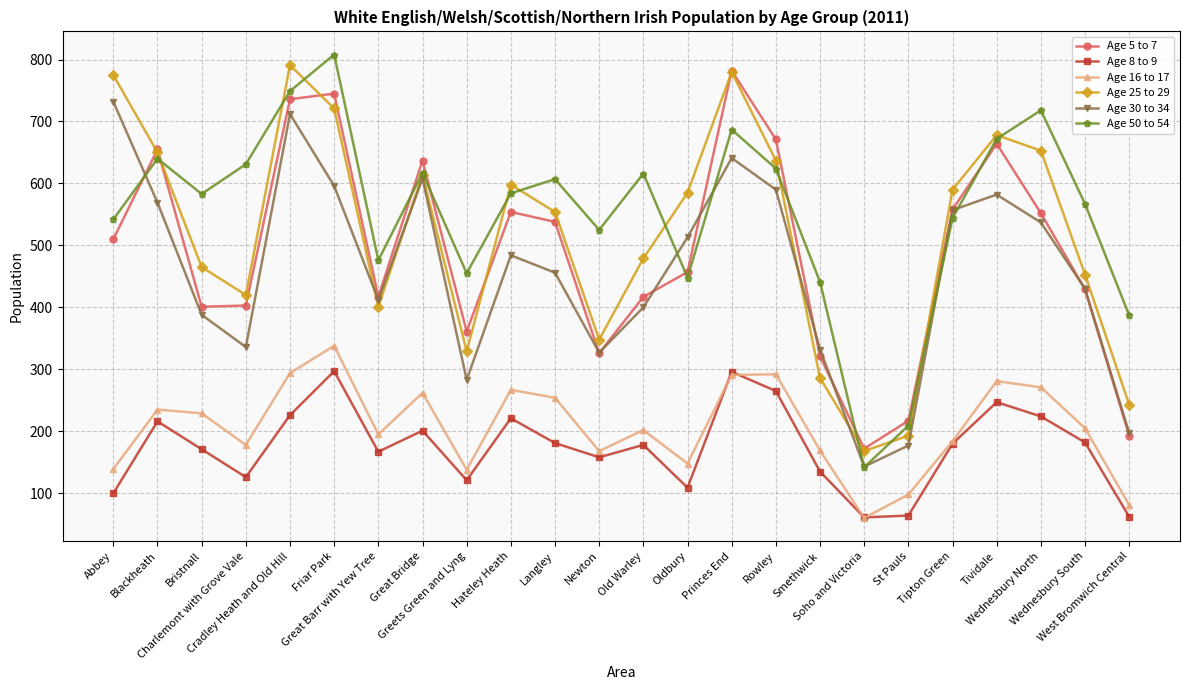

True or false: Age 5 to 7 and Age 16 to 17 intersect in this chart.

False